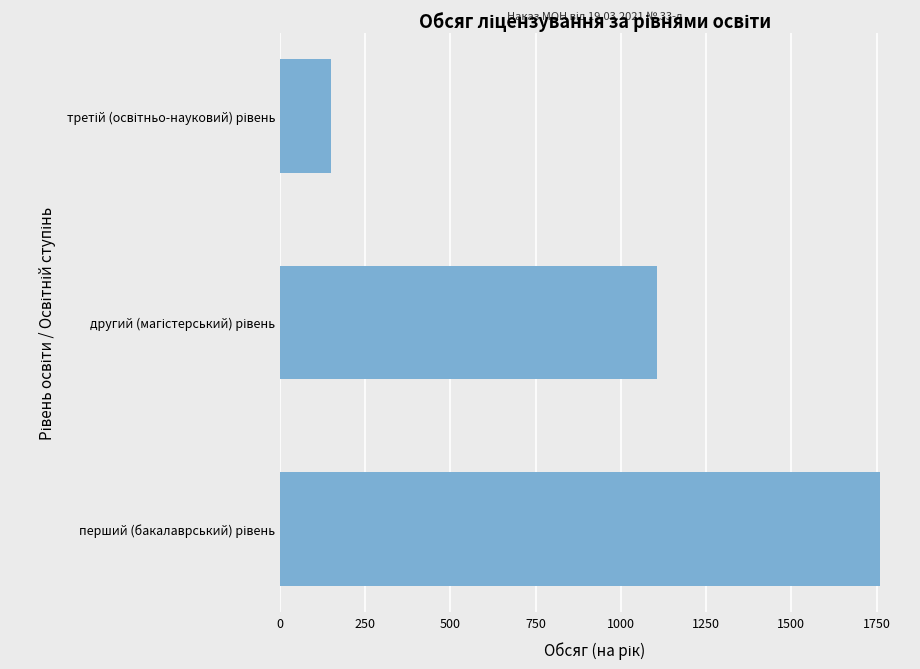

What is the average value?

1005